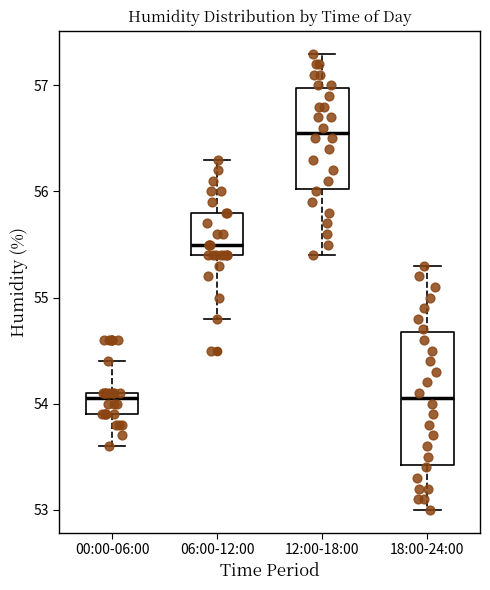

Reading left to right, read every box against the y-axis: the position of its median line, the range the box covers, and the ends of its whiskers. The values are not printed on the chart, so give them approximately, as read against the axis.

00:00-06:00: median 54.1 (just below the box's upper edge), box 53.9 to 54.1, whiskers 53.6 to 54.4
06:00-12:00: median 55.5, box 55.4 to 55.8, whiskers 54.8 to 56.3
12:00-18:00: median 56.6, box 56.0 to 57.0, whiskers 55.4 to 57.3
18:00-24:00: median 54.1, box 53.4 to 54.7, whiskers 53.0 to 55.3